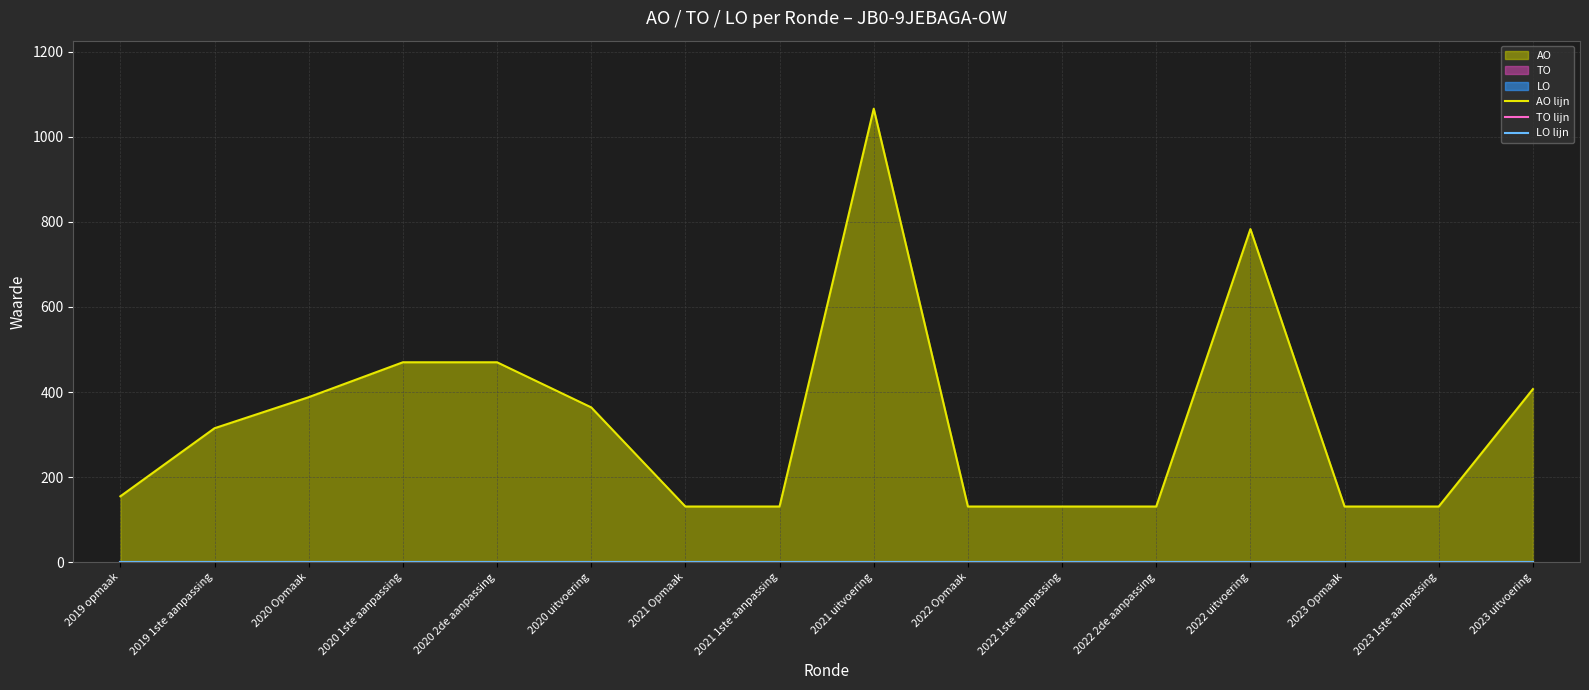

How many lines are shown in the chart?

3